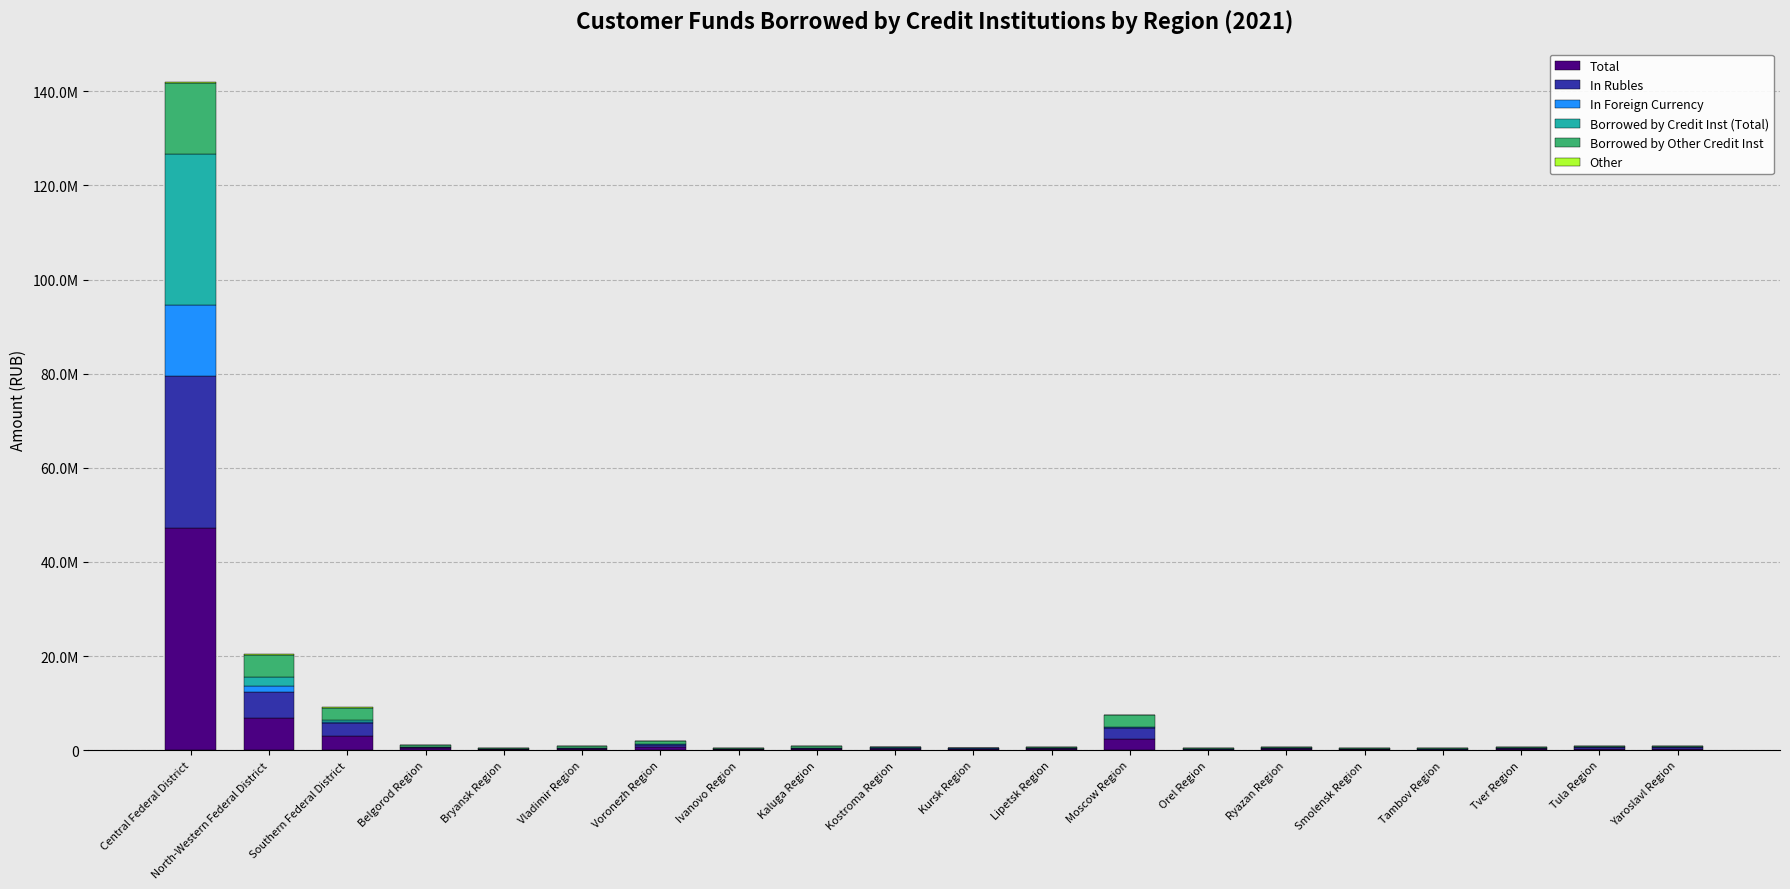

Are the bars horizontal?

No